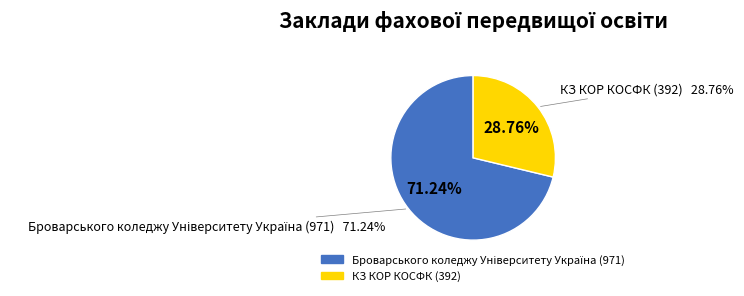

True or false: Броварського коледжу Університету Україна (971) accounts for 71% of the total.

True